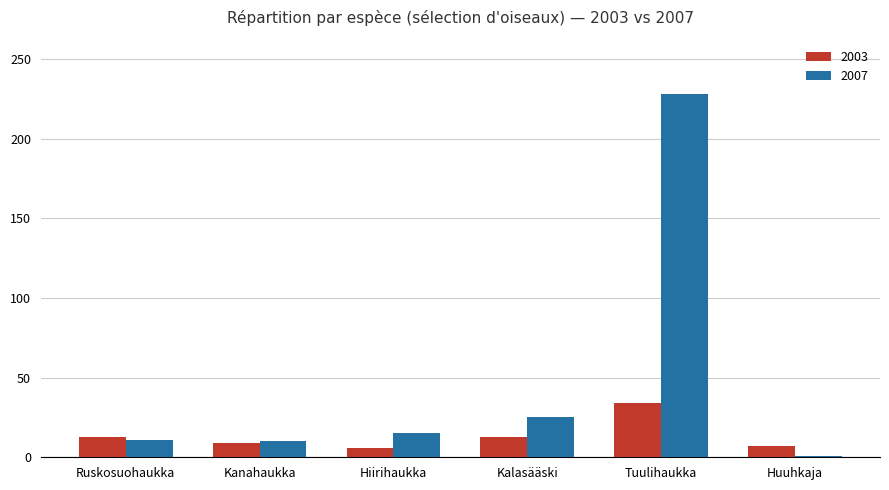

Where is 2007 nearest to the value 114?

Kalasääski